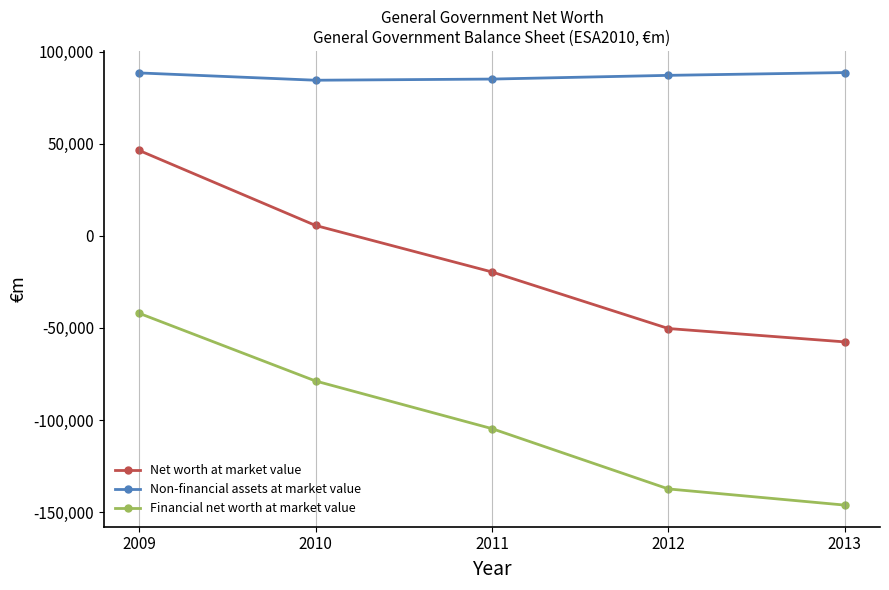

True or false: Non-financial assets at market value has a value of 84412 at 2010.

True